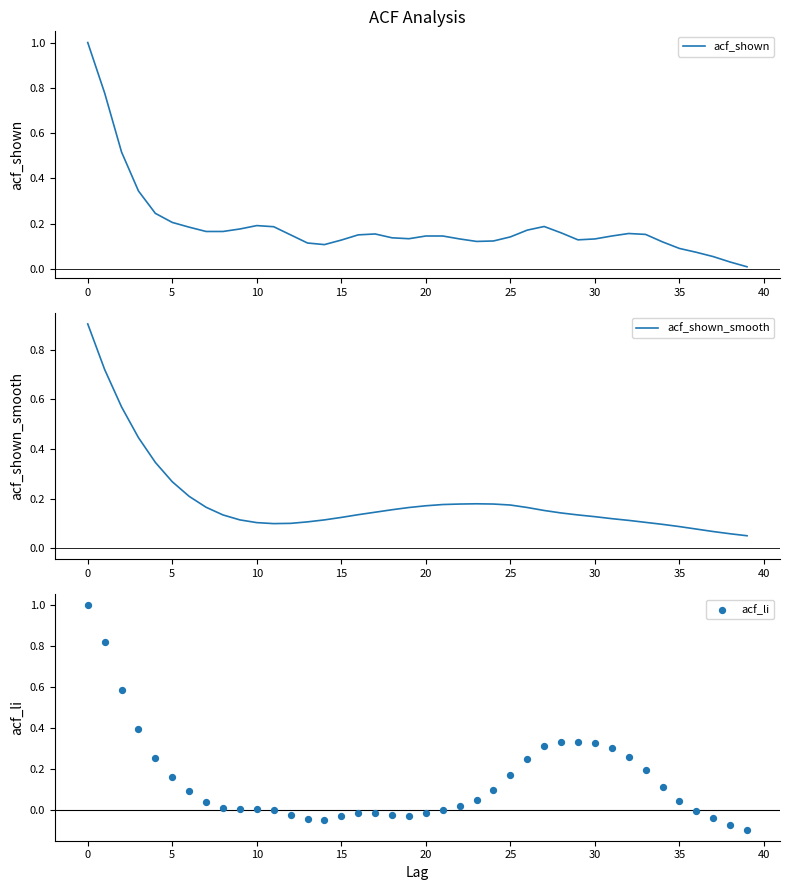

At how many categories does at least one series exceed 0?

40